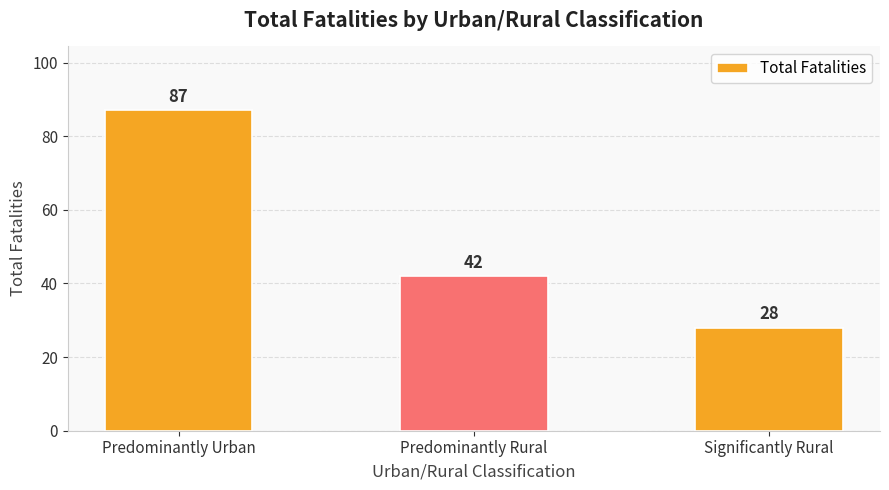

What is the greatest value displayed?

87